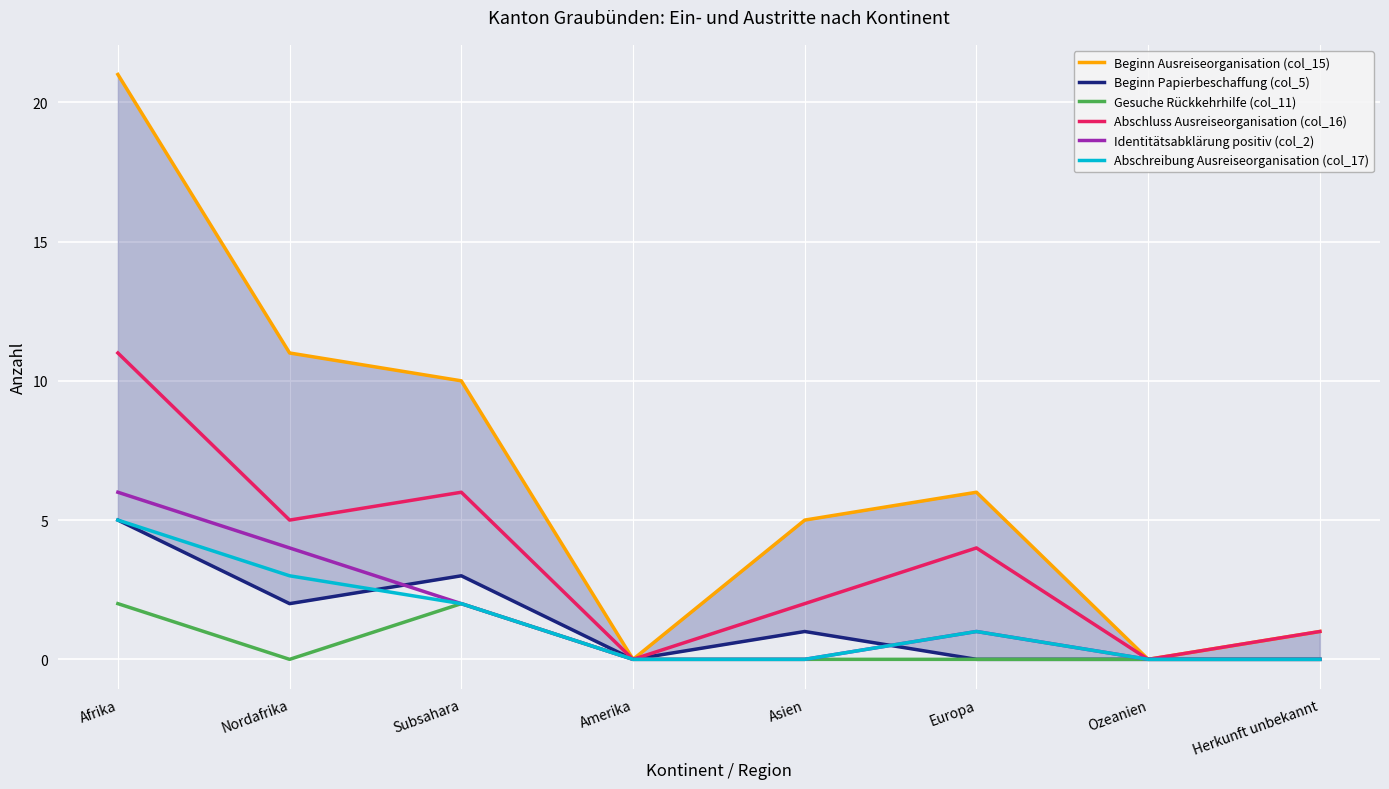

At Subsahara, list the series in order from largest to smallest.

Beginn Ausreiseorganisation (col_15), Abschluss Ausreiseorganisation (col_16), Beginn Papierbeschaffung (col_5), Gesuche Rückkehrhilfe (col_11), Identitätsabklärung positiv (col_2), Abschreibung Ausreiseorganisation (col_17)